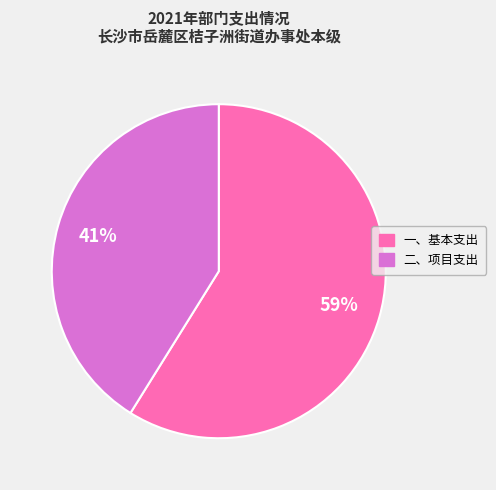

To the nearest percent, what portion does 一、基本支出 represent?

59%